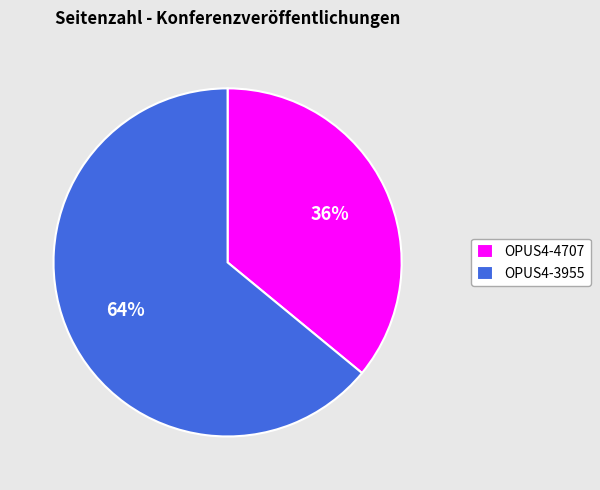

Is OPUS4-4707 the majority of the pie?

No